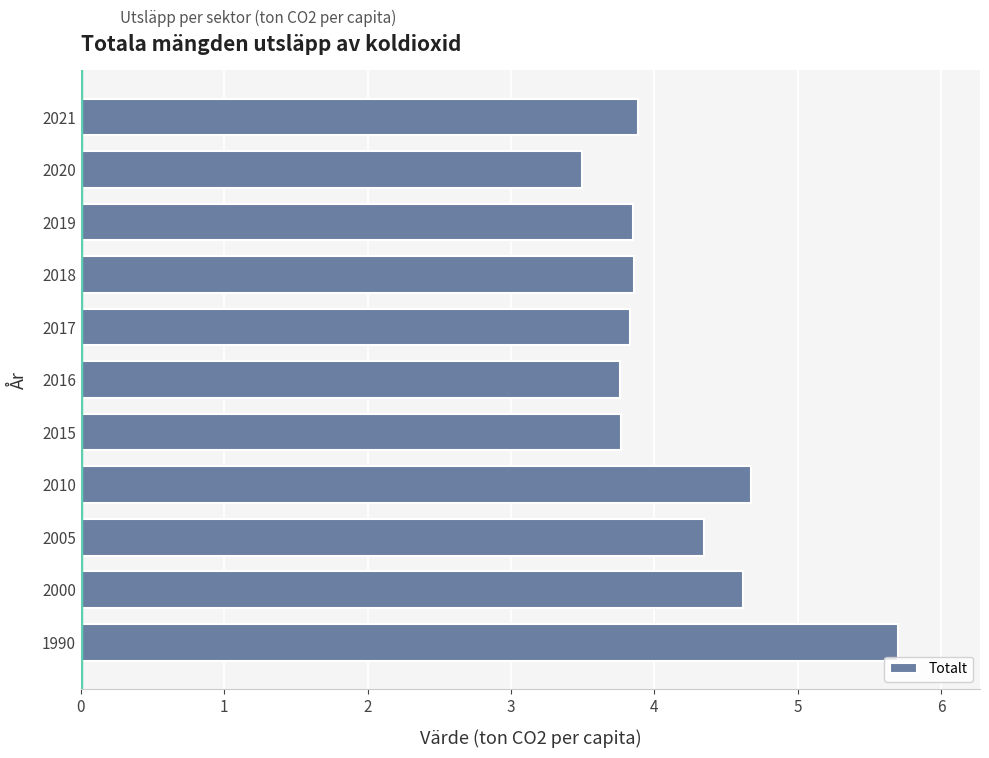

The chart shows a value of 6.1 at 2016. True or false?

False